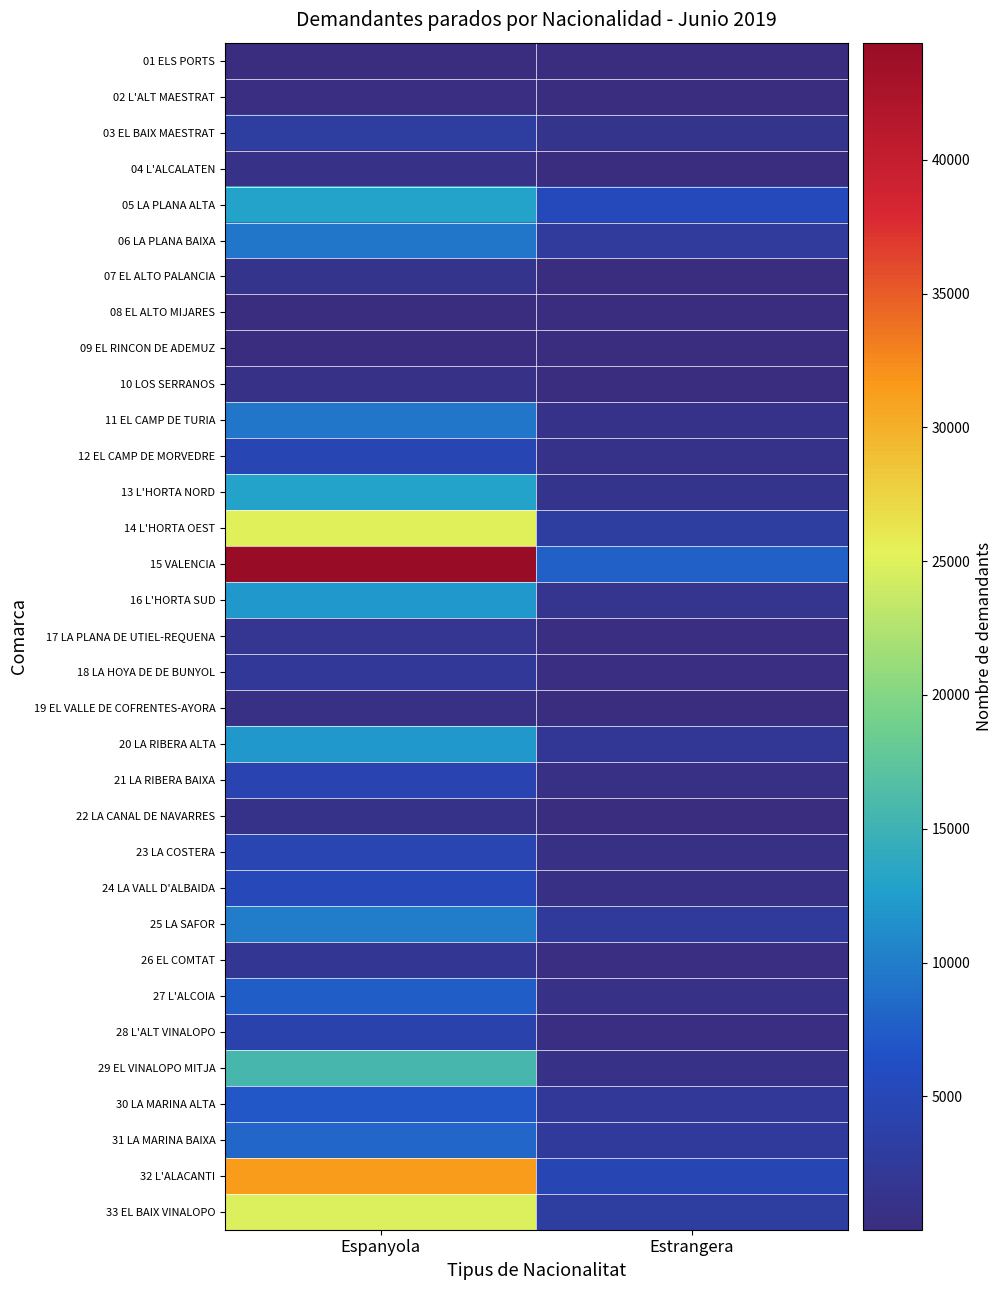

Which label corresponds to the largest value in the chart?

Espanyola